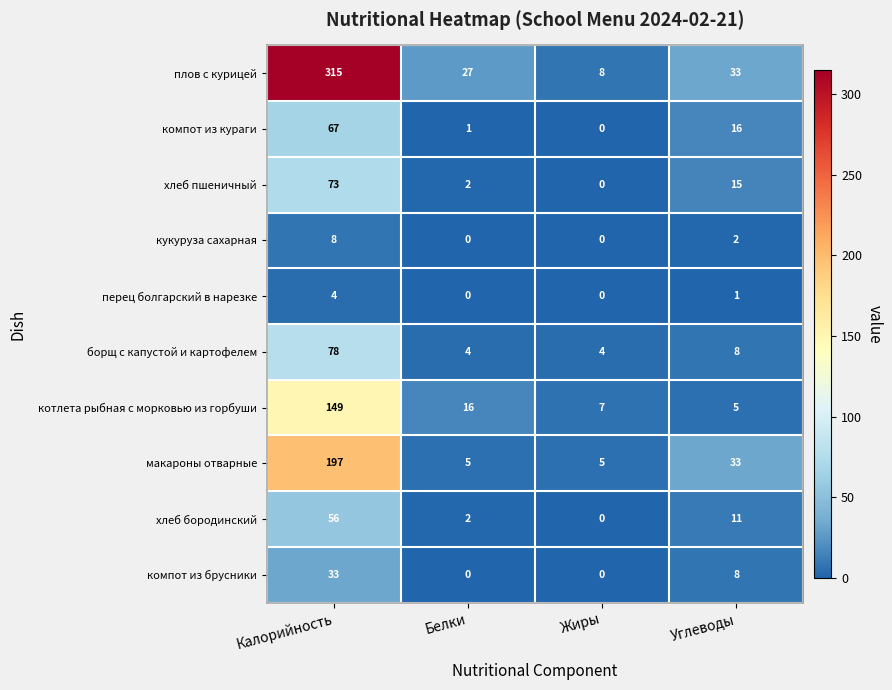

Is it true that плов с курицей equals 47 at Белки?

False